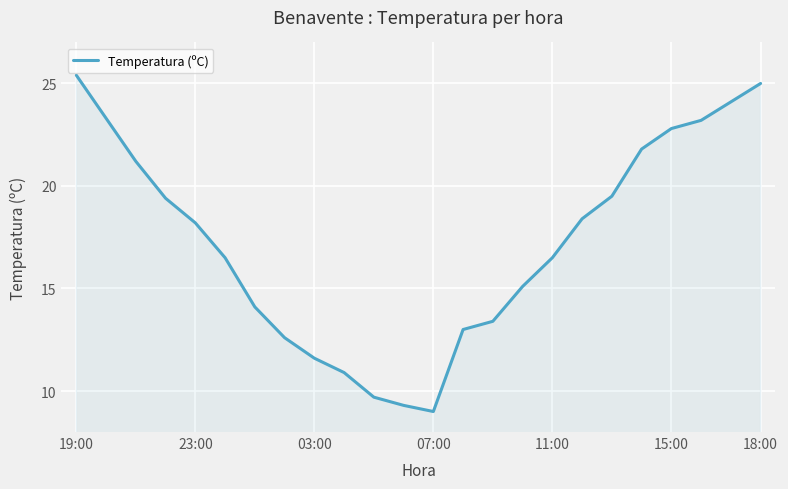

What is the difference between the maximum and minimum values?

16.4